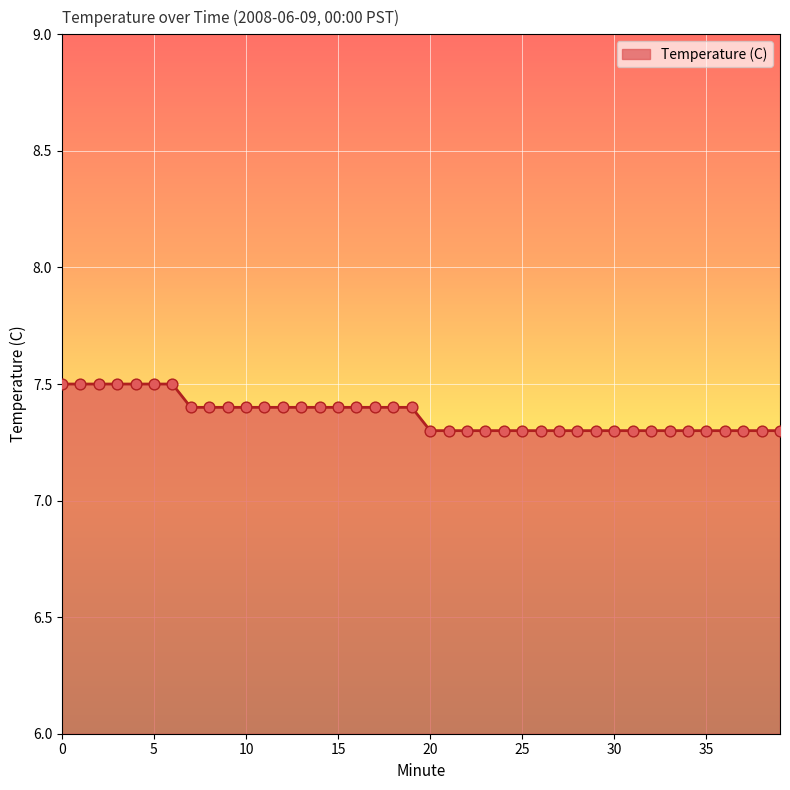

What is the smallest value displayed?

7.3